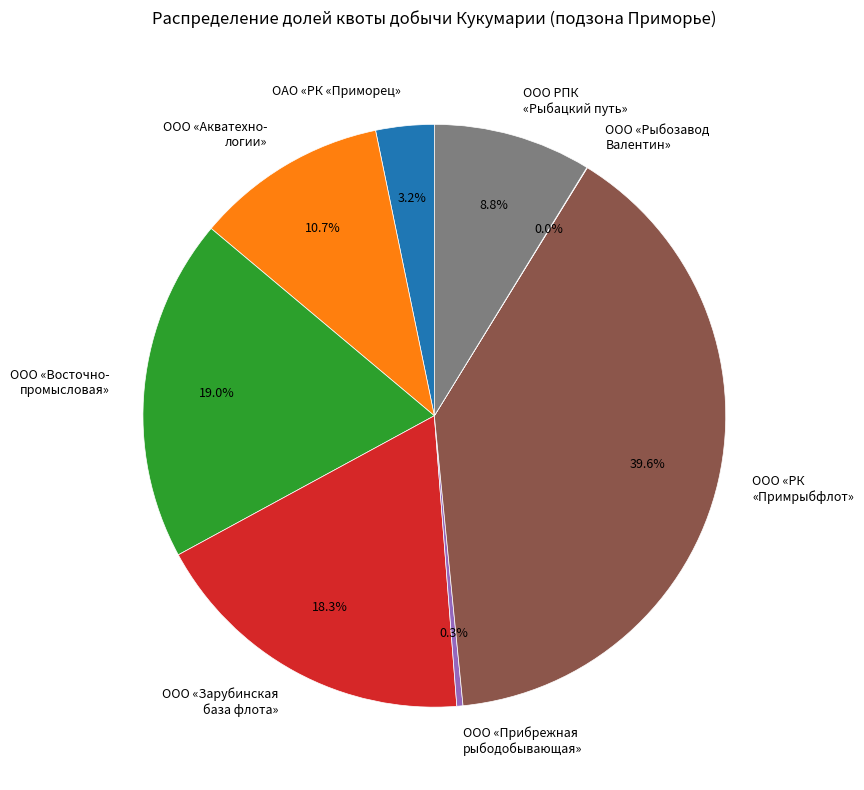

What is the largest slice in the pie chart?

ООО «РК «Примрыбфлот»